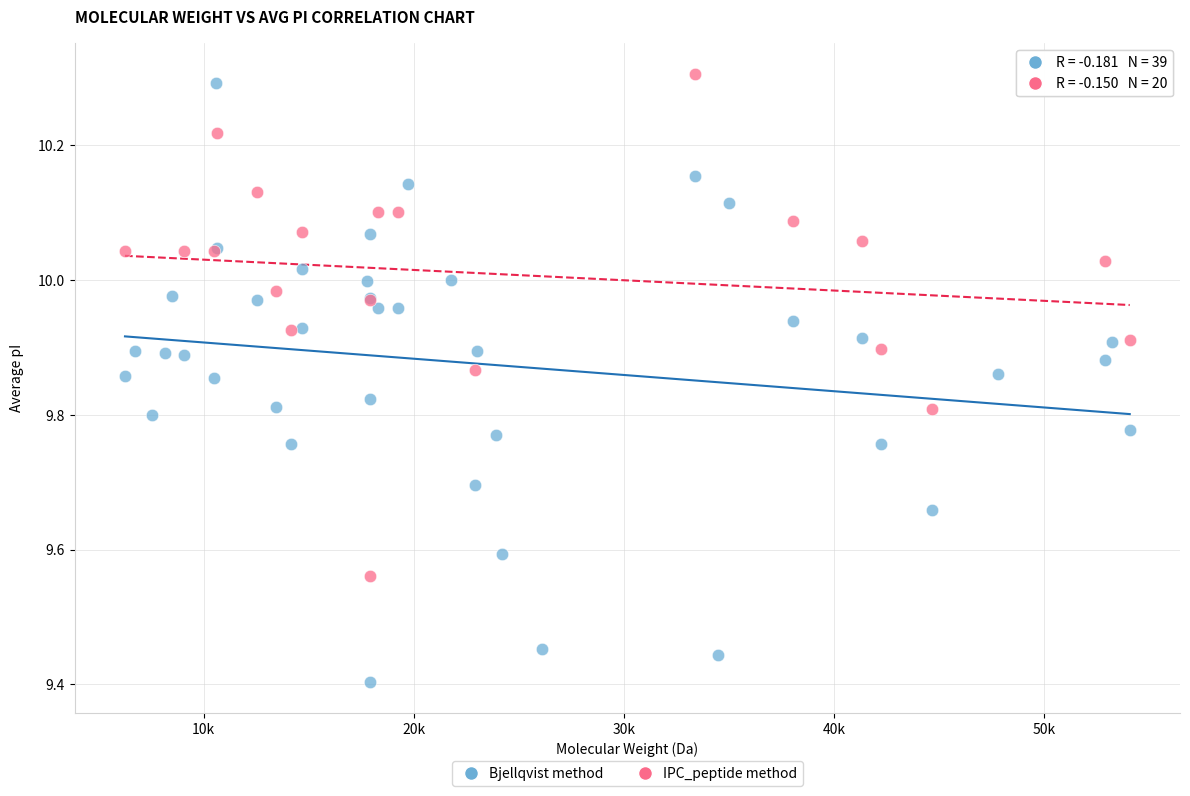

Which series has the widest spread of Y values?

Bjellqvist method